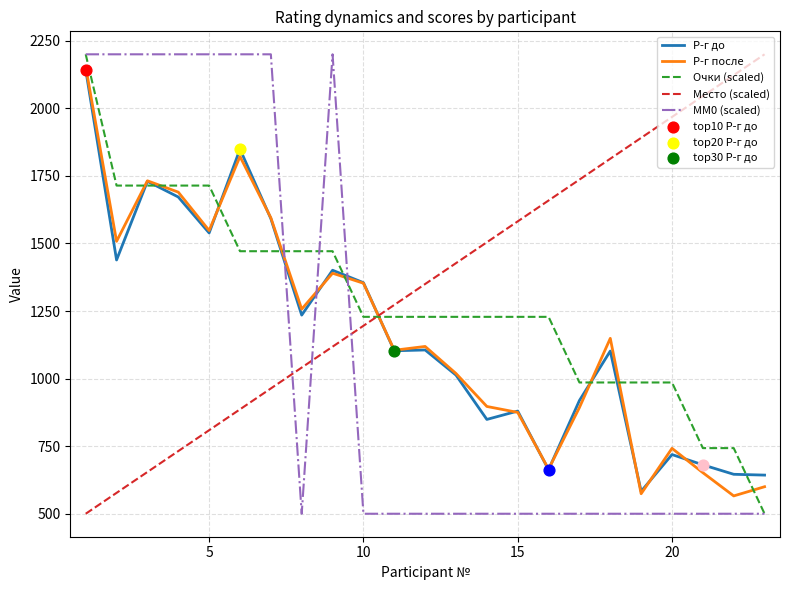

True or false: Р-г до and MM0 (scaled) cross at least once.

True